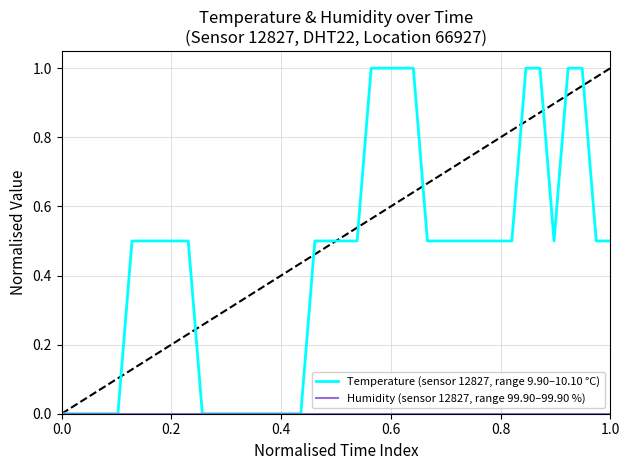

Which series has the largest total across all categories?

Temperature (sensor 12827, range 9.90–10.10 °C)